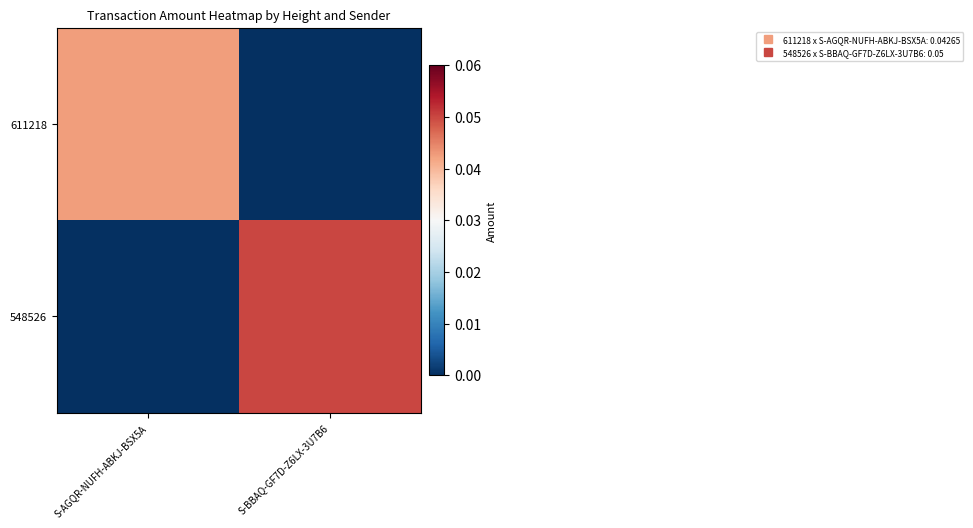

List the series in order of their overall mean, highest first.

548526, 611218